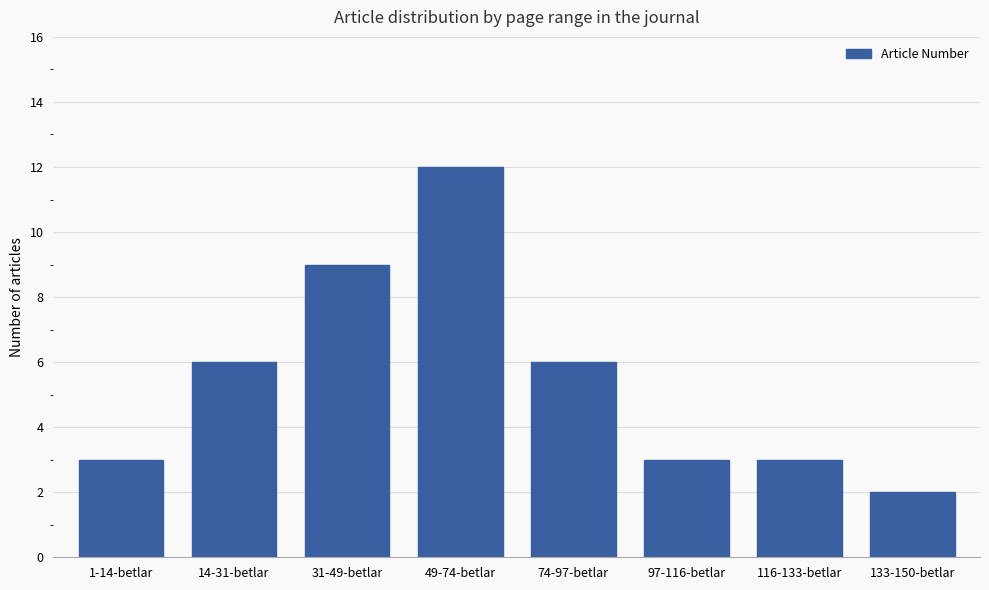

The chart shows a value of 3 at 1-14-betlar. True or false?

True